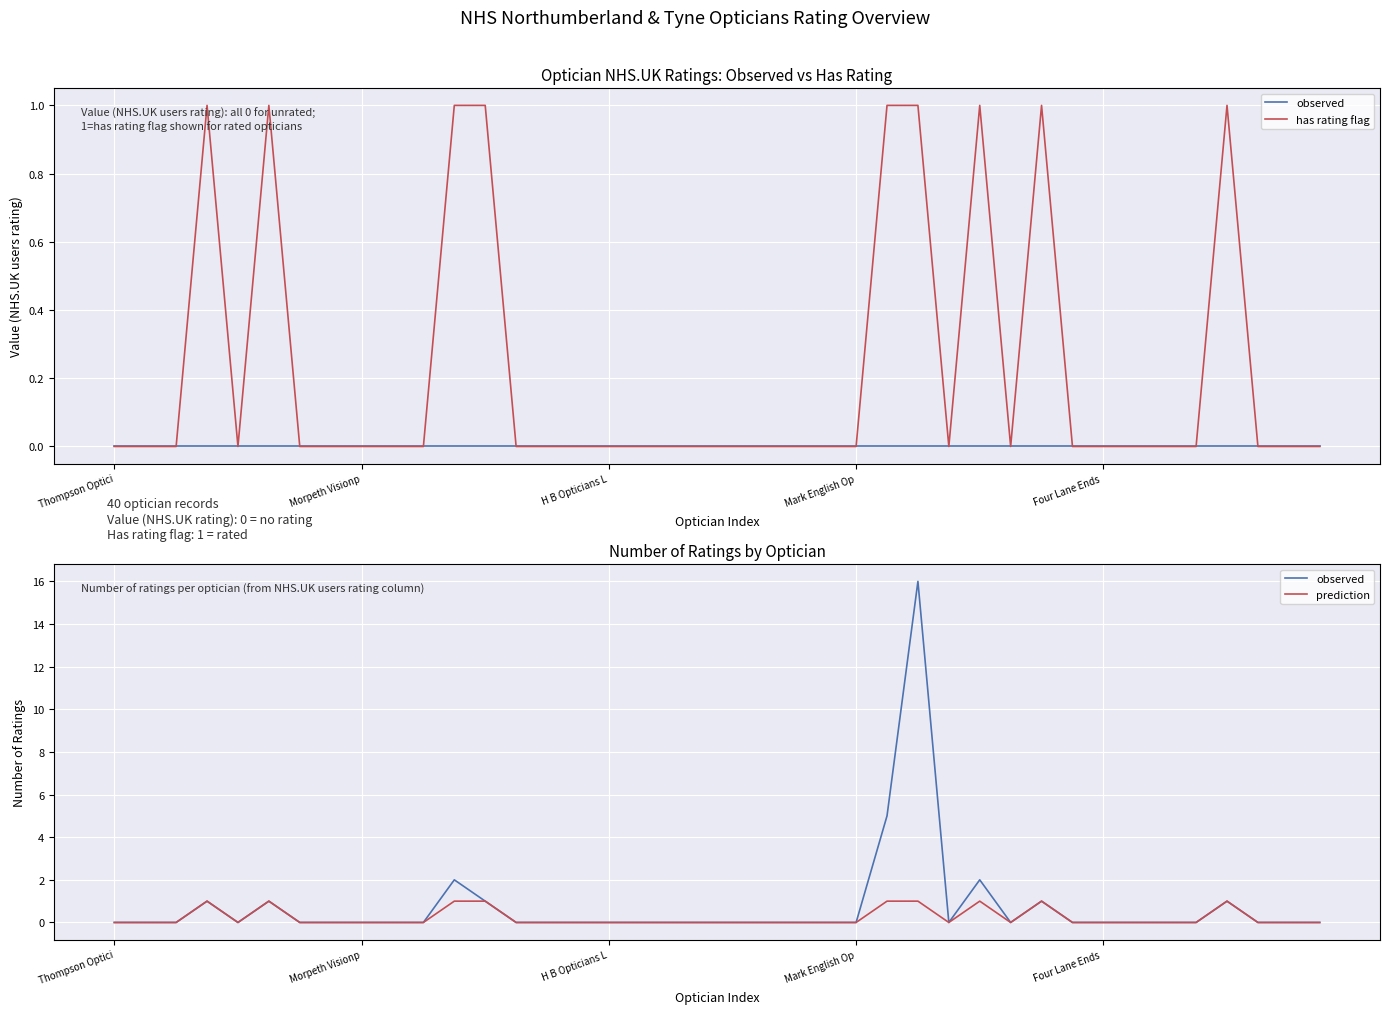

What are all the series names shown in the legend?

observed, has rating flag, prediction